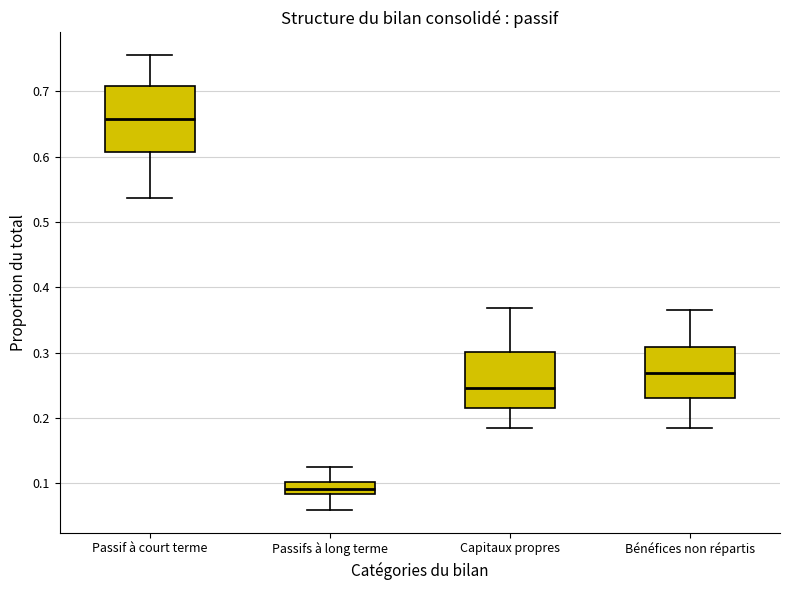

Comparing the boxes themselves (not the whiskers), which one is the tallest?

Passif à court terme